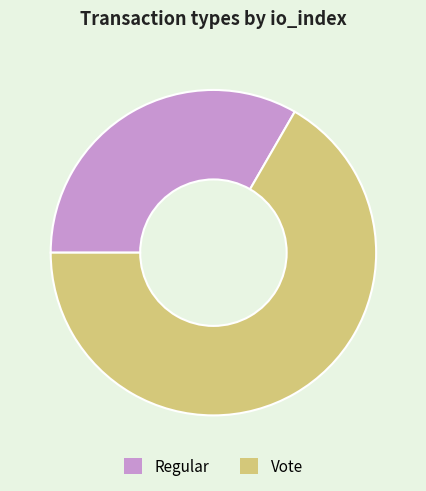

How many segments does this pie chart have?

2